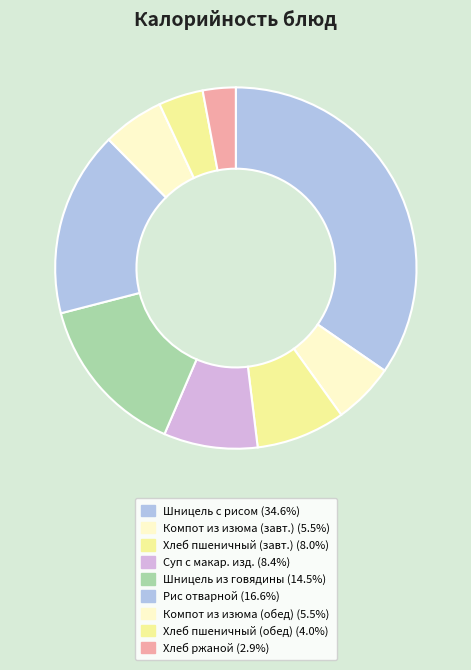

How many segments does this pie chart have?

9